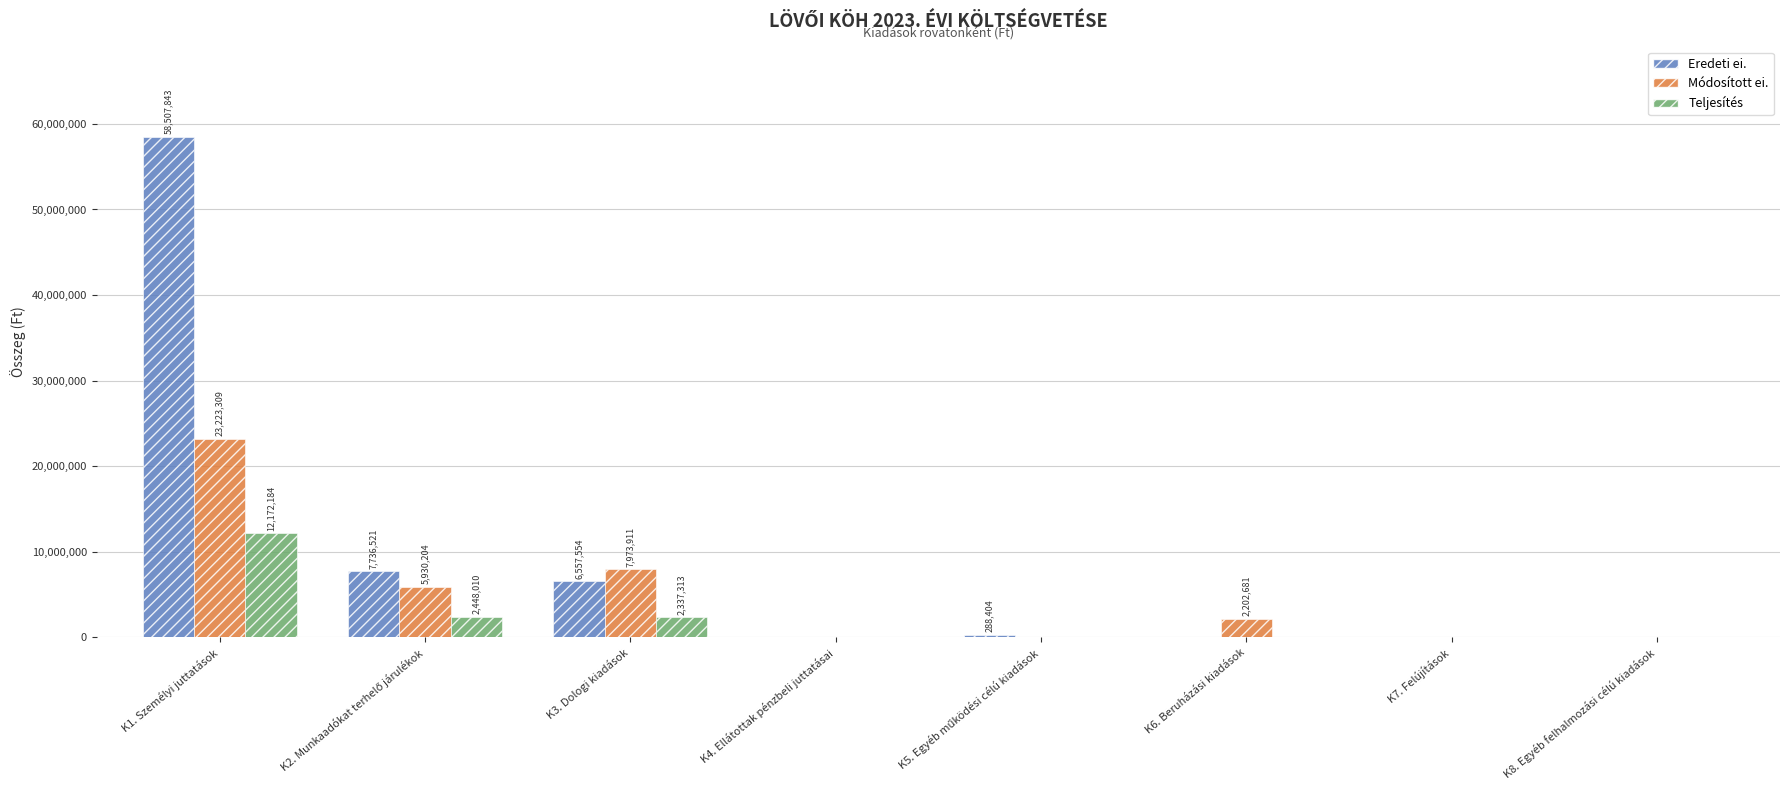

What is the average value of the Teljesítés series?

2119688